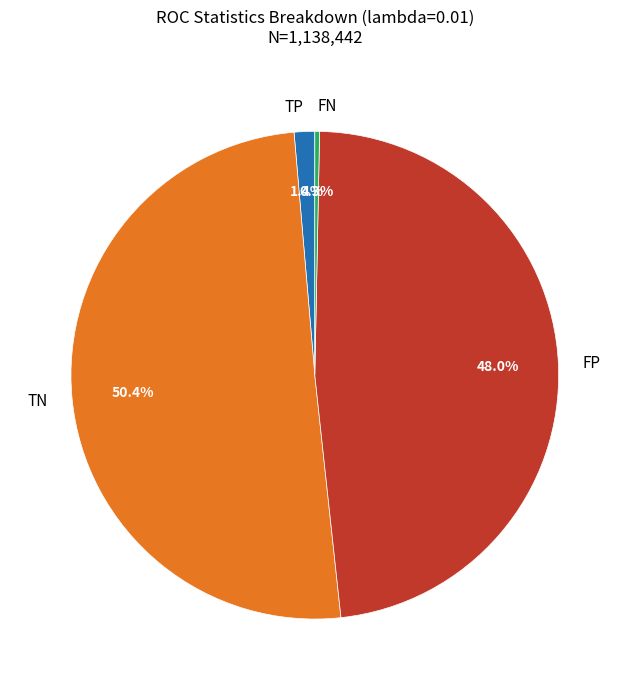

Between FN and FP, which is larger?

FP